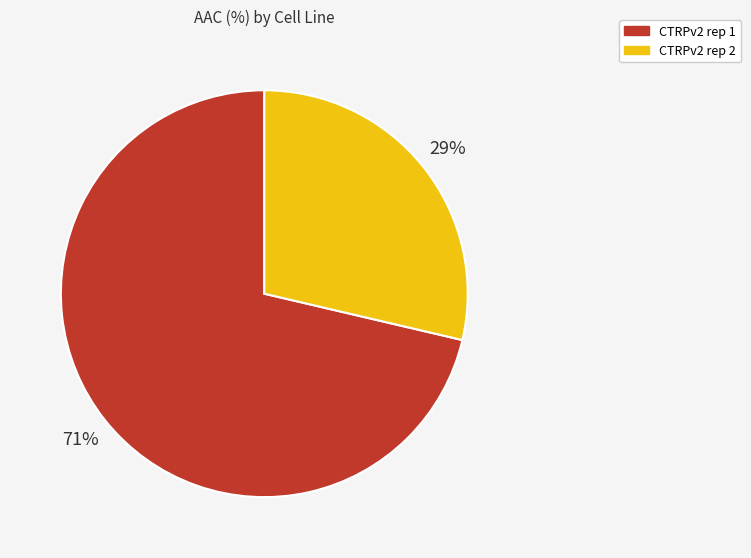

To the nearest percent, what is the average slice percentage?

50%